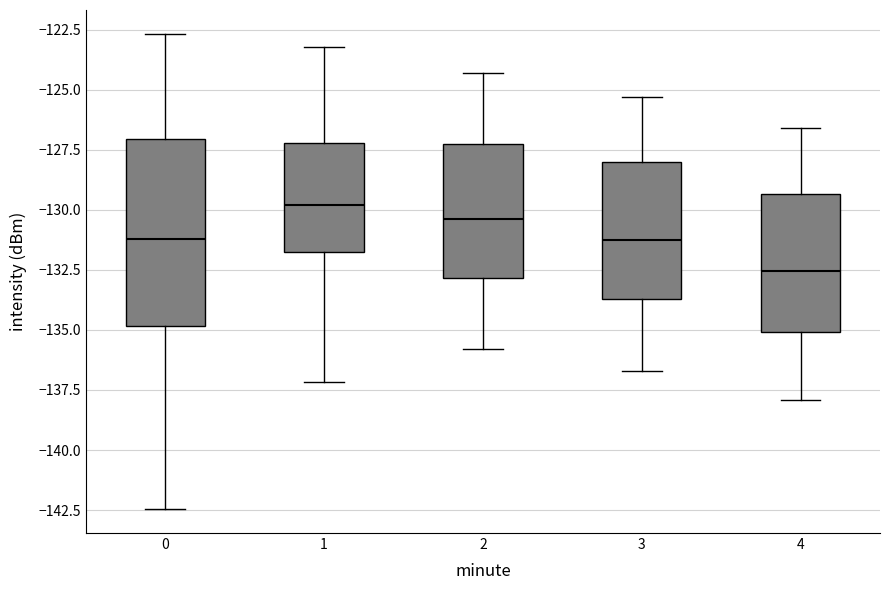

Comparing the boxes themselves (not the whiskers), which one is the tallest?

0